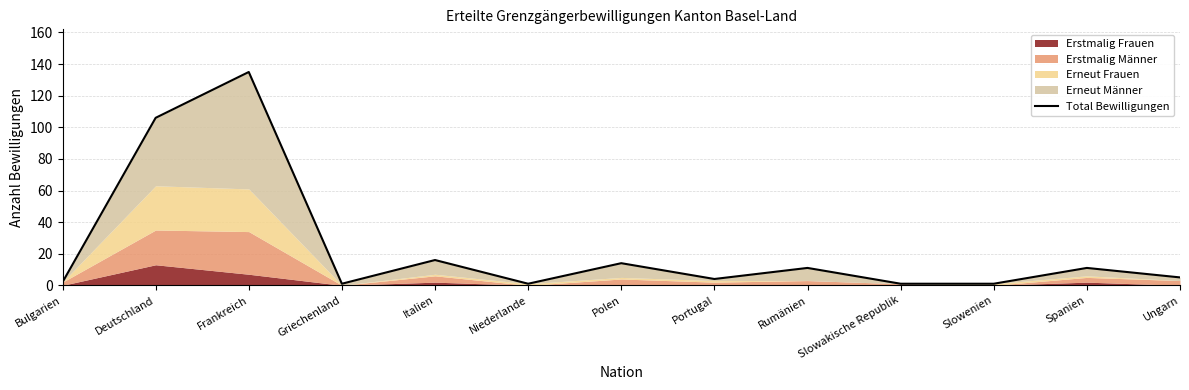

Approximately how many times larger is the value at Deutschland compared to Italien?

6.6